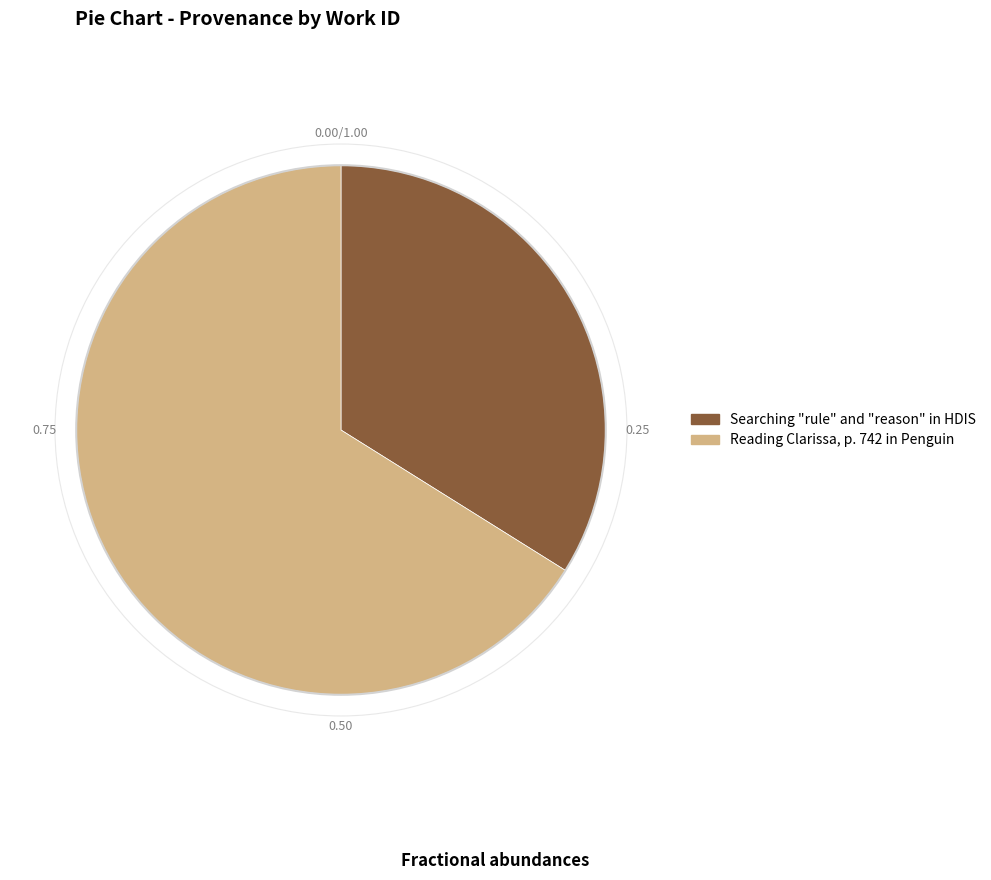

Do Reading Clarissa, p. 742 in Penguin and Searching "rule" and "reason" in HDIS together represent more than half of the pie?

Yes